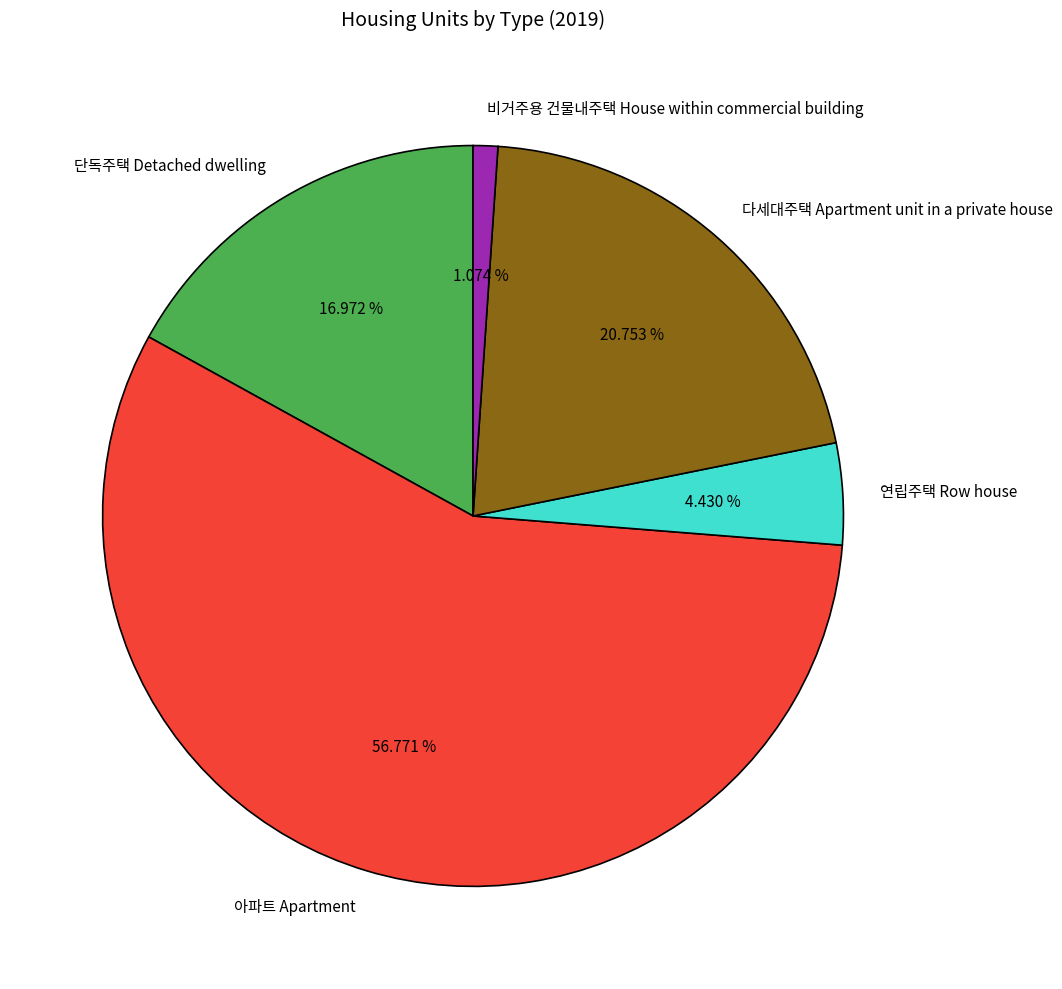

Is it true that 연립주택 Row house is 4% of the pie?

True